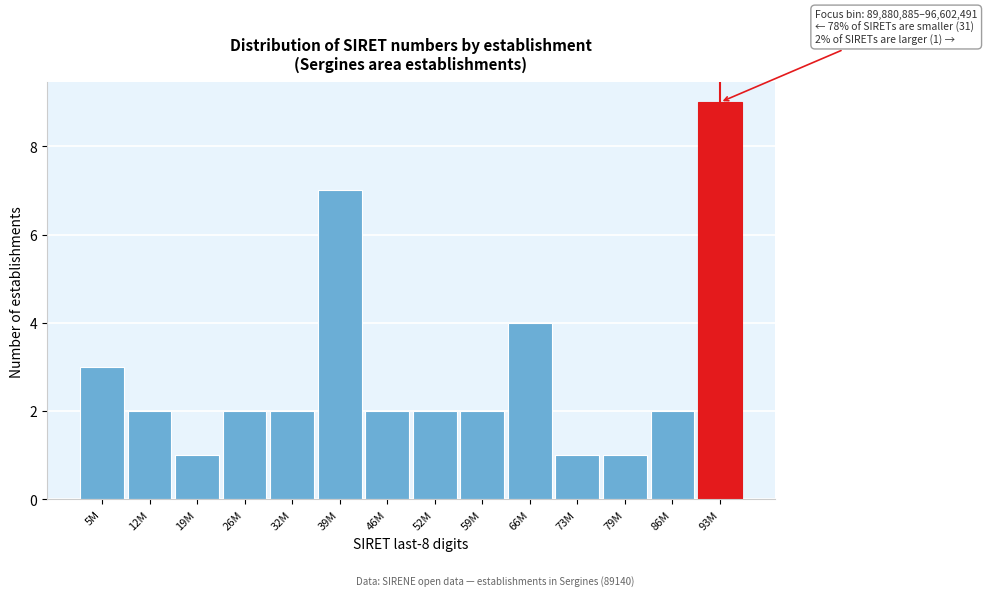

Reading left to right, list all the values displayed in this chart.

3	2	1	2	2	7	2	2	2	4	1	1	2	9